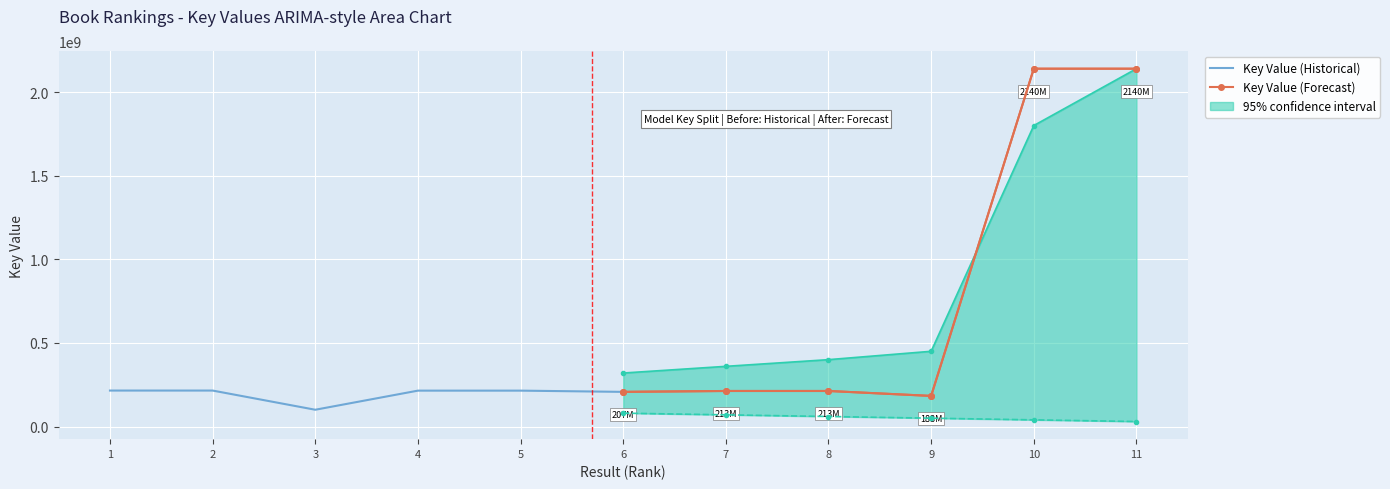

What is the value of the Key Value (Historical) point at the 5th from the left?

214692200